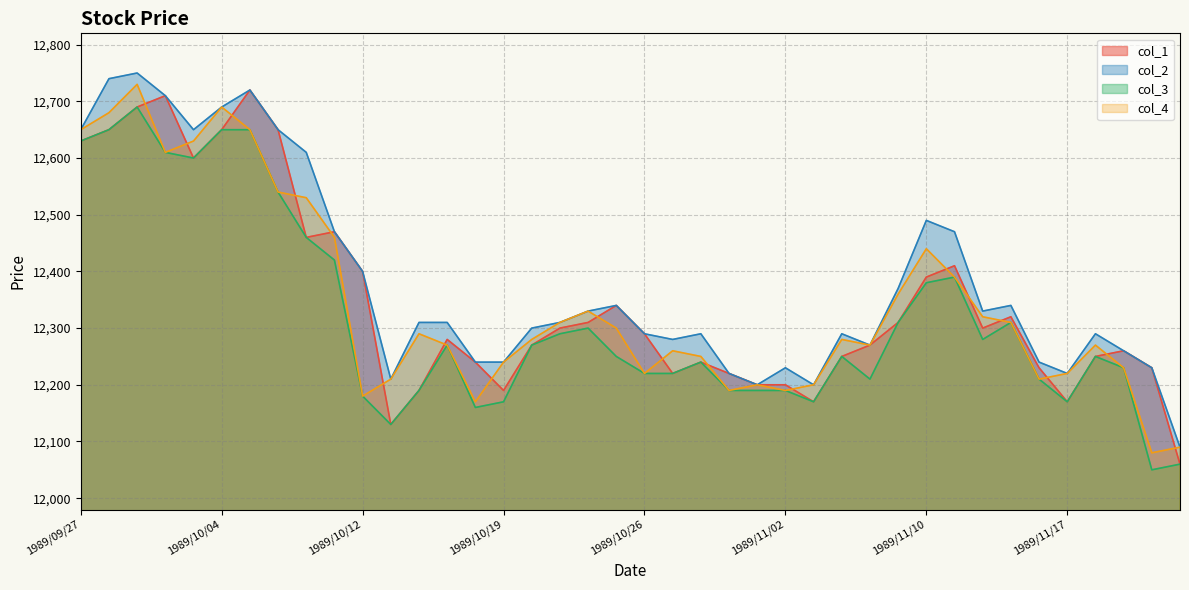

Reading right to left, extract all data points from this chart.

col_1: 1989/11/24=12060	1989/11/22=12230	1989/11/21=12260	1989/11/20=12250	1989/11/17=12170	1989/11/16=12230	1989/11/15=12320	1989/11/14=12300	1989/11/13=12410	1989/11/10=12390	1989/11/09=12310	1989/11/08=12270	1989/11/07=12250	1989/11/06=12170	1989/11/02=12200	1989/11/01=12200	1989/10/31=12220	1989/10/30=12240	1989/10/27=12220	1989/10/26=12290	1989/10/25=12340	1989/10/24=12310	1989/10/23=12300	1989/10/20=12270	1989/10/19=12190	1989/10/18=12240	1989/10/17=12280	1989/10/16=12190	1989/10/13=12130	1989/10/12=12400	1989/10/11=12470	1989/10/09=12460	1989/10/06=12650	1989/10/05=12720	1989/10/04=12650	1989/10/03=12600	1989/10/02=12710	1989/09/29=12690	1989/09/28=12650	1989/09/27=12630
col_2: 1989/11/24=12090	1989/11/22=12230	1989/11/21=12260	1989/11/20=12290	1989/11/17=12220	1989/11/16=12240	1989/11/15=12340	1989/11/14=12330	1989/11/13=12470	1989/11/10=12490	1989/11/09=12370	1989/11/08=12270	1989/11/07=12290	1989/11/06=12200	1989/11/02=12230	1989/11/01=12200	1989/10/31=12220	1989/10/30=12290	1989/10/27=12280	1989/10/26=12290	1989/10/25=12340	1989/10/24=12330	1989/10/23=12310	1989/10/20=12300	1989/10/19=12240	1989/10/18=12240	1989/10/17=12310	1989/10/16=12310	1989/10/13=12210	1989/10/12=12400	1989/10/11=12470	1989/10/09=12610	1989/10/06=12650	1989/10/05=12720	1989/10/04=12690	1989/10/03=12650	1989/10/02=12710	1989/09/29=12750	1989/09/28=12740	1989/09/27=12650
col_3: 1989/11/24=12060	1989/11/22=12050	1989/11/21=12230	1989/11/20=12250	1989/11/17=12170	1989/11/16=12210	1989/11/15=12310	1989/11/14=12280	1989/11/13=12390	1989/11/10=12380	1989/11/09=12310	1989/11/08=12210	1989/11/07=12250	1989/11/06=12170	1989/11/02=12190	1989/11/01=12190	1989/10/31=12190	1989/10/30=12240	1989/10/27=12220	1989/10/26=12220	1989/10/25=12250	1989/10/24=12300	1989/10/23=12290	1989/10/20=12270	1989/10/19=12170	1989/10/18=12160	1989/10/17=12270	1989/10/16=12190	1989/10/13=12130	1989/10/12=12180	1989/10/11=12420	1989/10/09=12460	1989/10/06=12540	1989/10/05=12650	1989/10/04=12650	1989/10/03=12600	1989/10/02=12610	1989/09/29=12690	1989/09/28=12650	1989/09/27=12630
col_4: 1989/11/24=12090	1989/11/22=12080	1989/11/21=12230	1989/11/20=12270	1989/11/17=12220	1989/11/16=12210	1989/11/15=12310	1989/11/14=12320	1989/11/13=12390	1989/11/10=12440	1989/11/09=12360	1989/11/08=12270	1989/11/07=12280	1989/11/06=12200	1989/11/02=12190	1989/11/01=12200	1989/10/31=12190	1989/10/30=12250	1989/10/27=12260	1989/10/26=12220	1989/10/25=12300	1989/10/24=12330	1989/10/23=12310	1989/10/20=12280	1989/10/19=12240	1989/10/18=12170	1989/10/17=12270	1989/10/16=12290	1989/10/13=12210	1989/10/12=12180	1989/10/11=12460	1989/10/09=12530	1989/10/06=12540	1989/10/05=12650	1989/10/04=12690	1989/10/03=12630	1989/10/02=12610	1989/09/29=12730	1989/09/28=12680	1989/09/27=12650